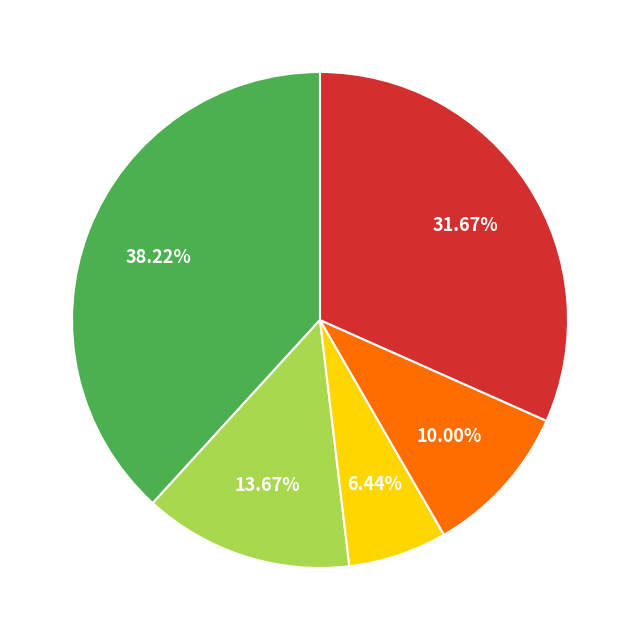

Is there a majority slice in this chart?

No